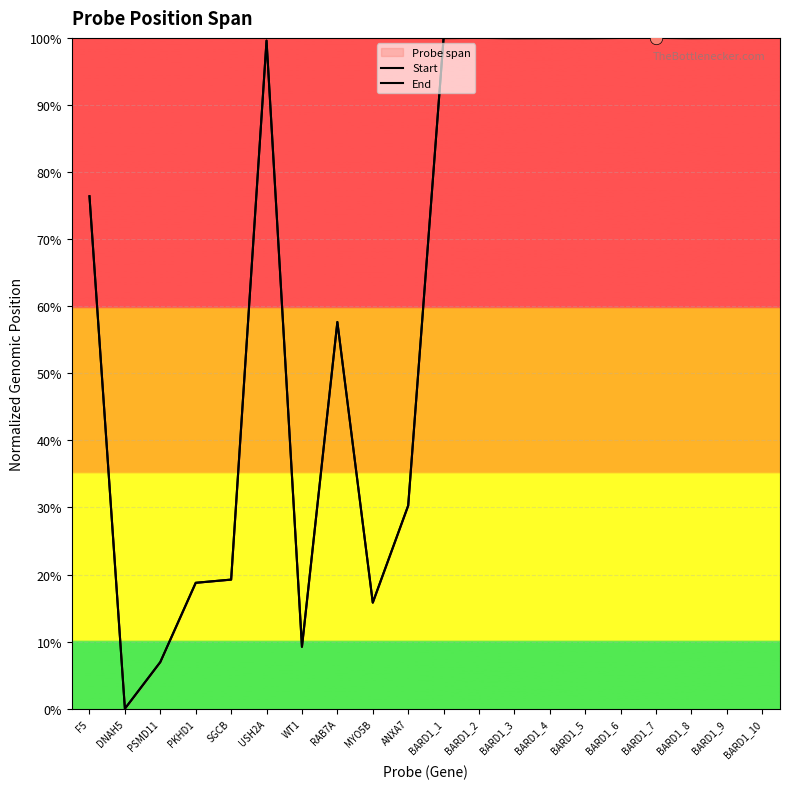

Which series reaches the minimum Y coordinate?

Start